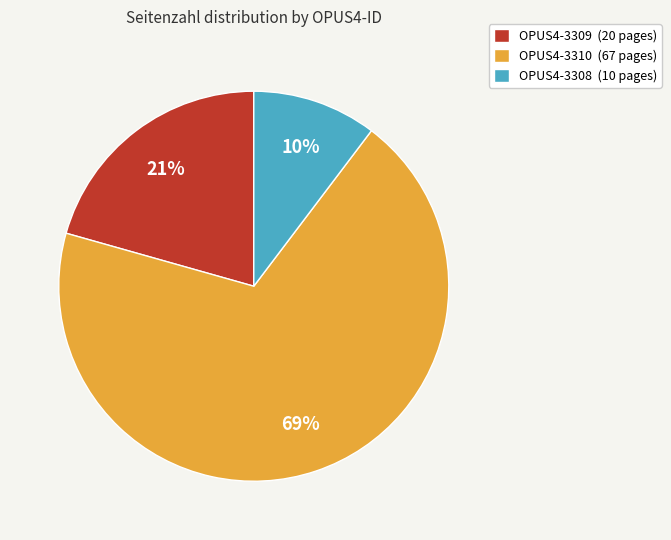

To the nearest percent, what is the average slice percentage?

33%